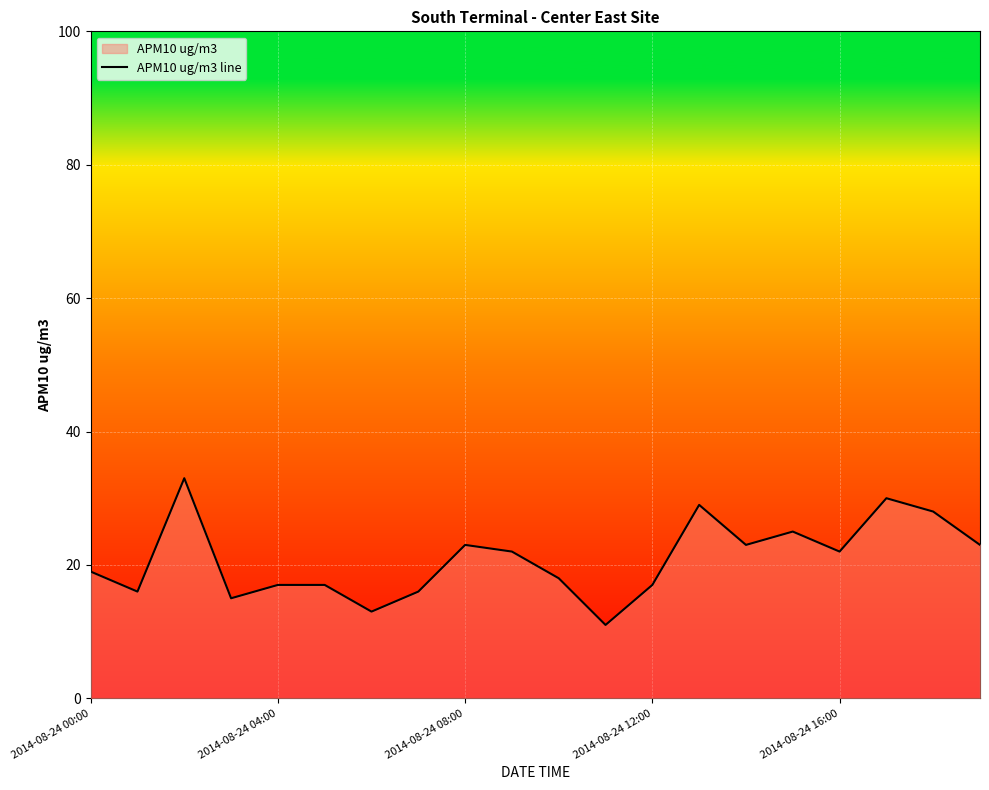

What is the greatest value displayed?

33